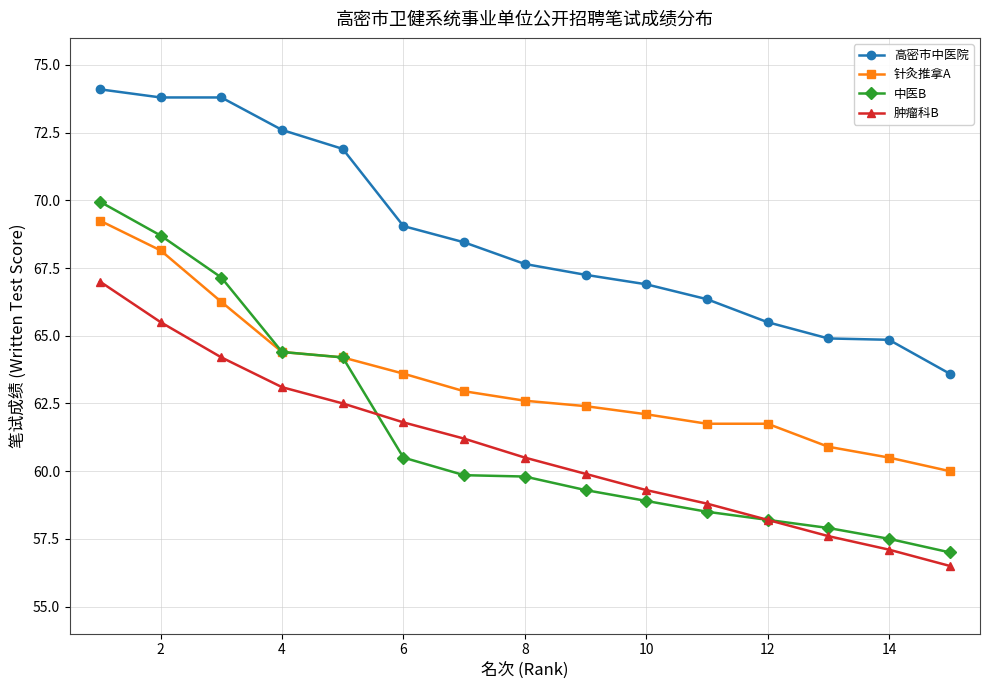

Which series has the largest range (max minus min)?

中医B